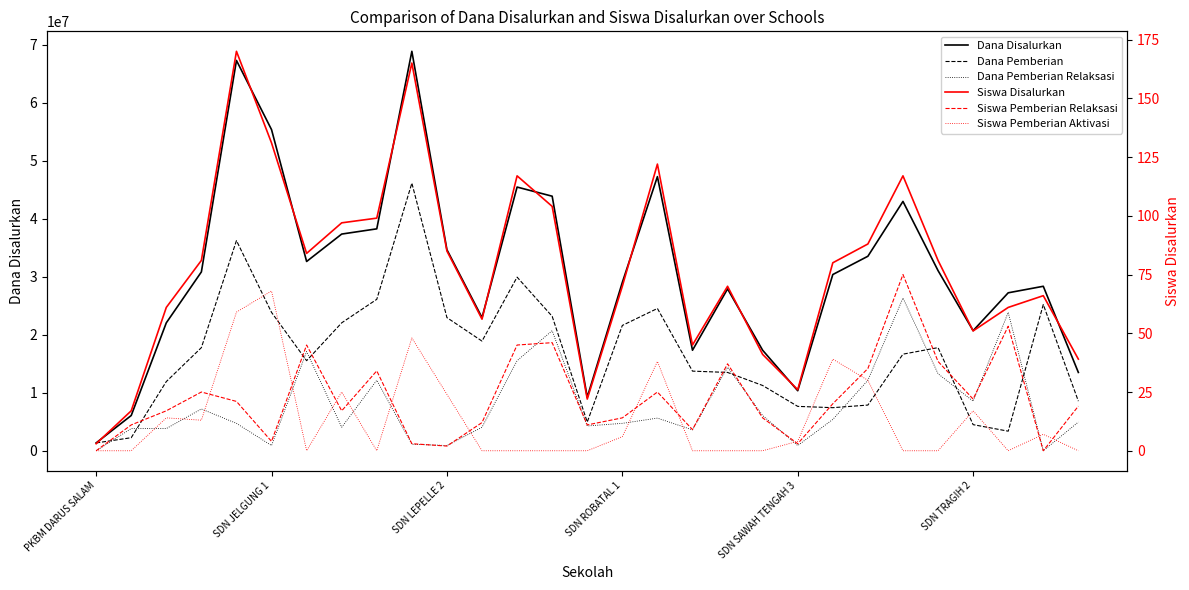

Which series has the widest spread of values?

Dana Disalurkan